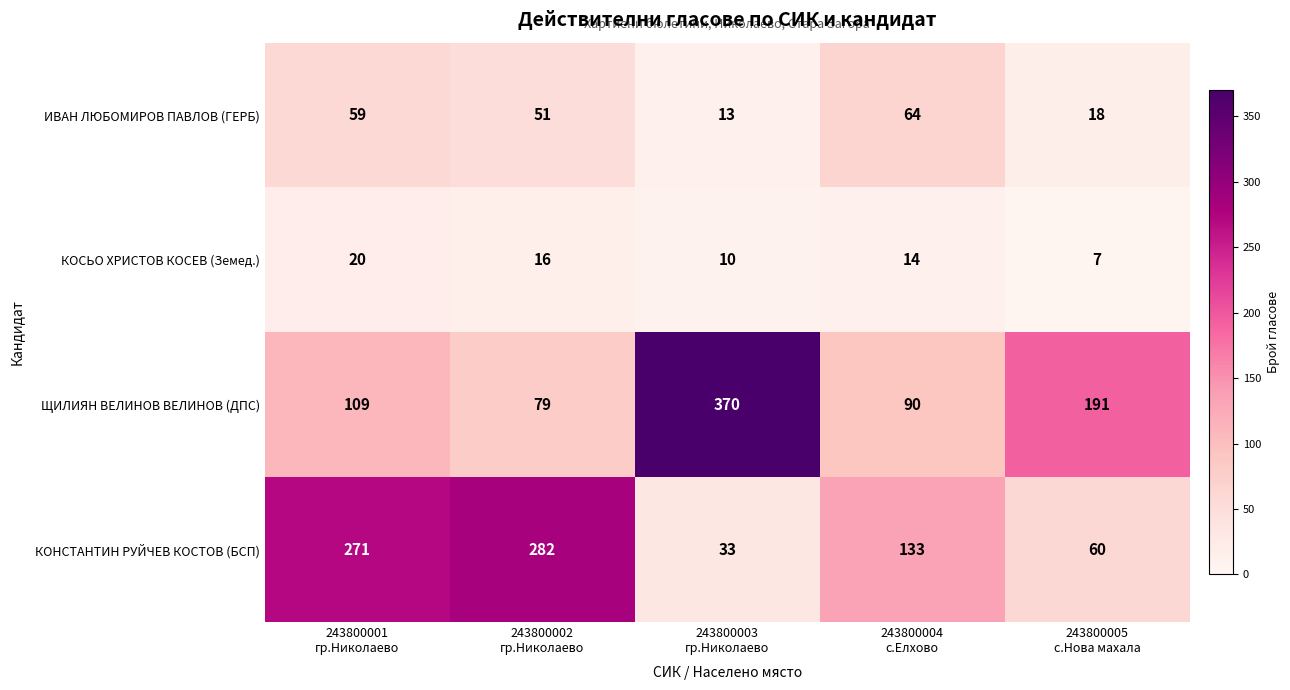

How many values in the ИВАН ЛЮБОМИРОВ ПАВЛОВ (ГЕРБ) series are below 51?

2